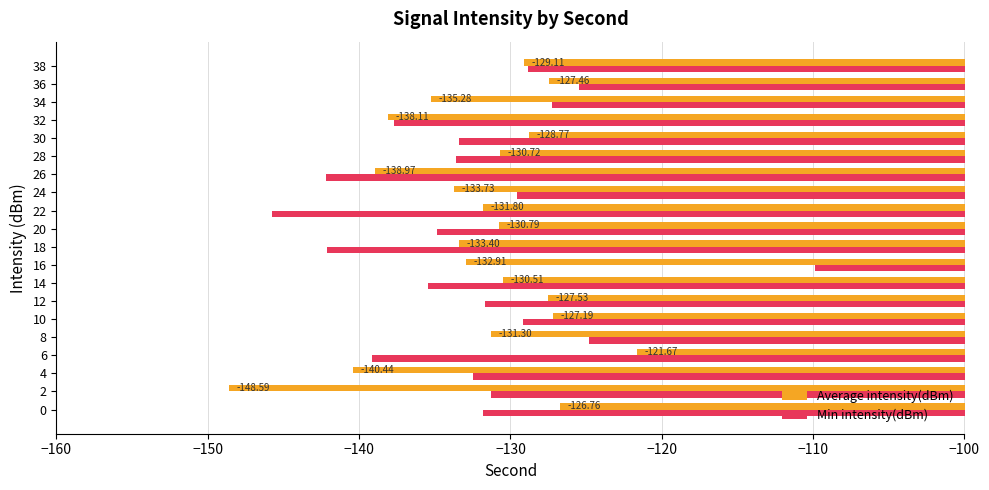

List the series in order of their overall mean, highest first.

Average intensity(dBm), Min intensity(dBm)